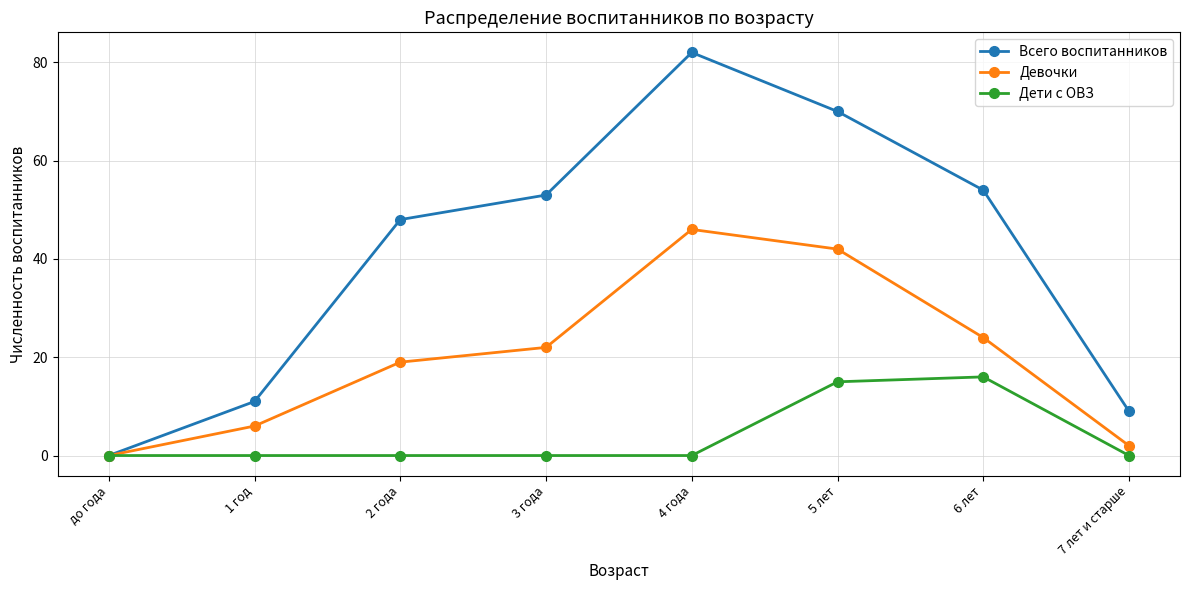

Which series has the largest range (max minus min)?

Всего воспитанников